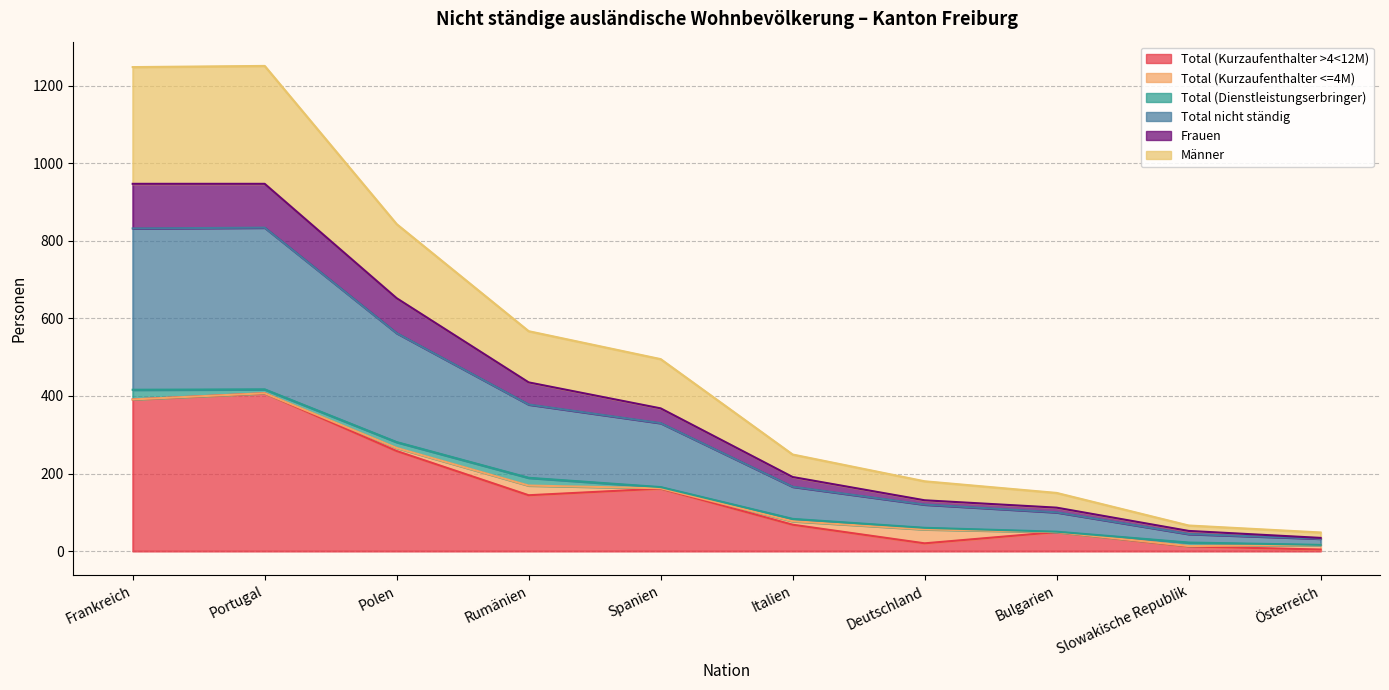

True or false: Männer and Total nicht ständig cross at least once.

False